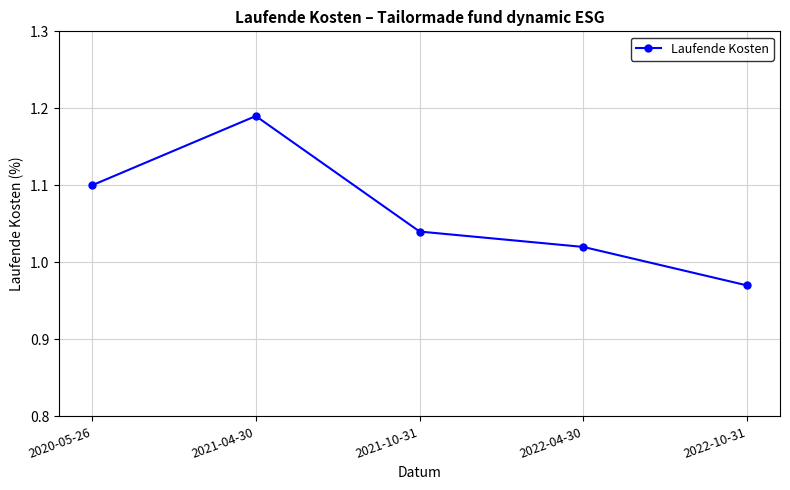

How many categories are shown in the chart?

5